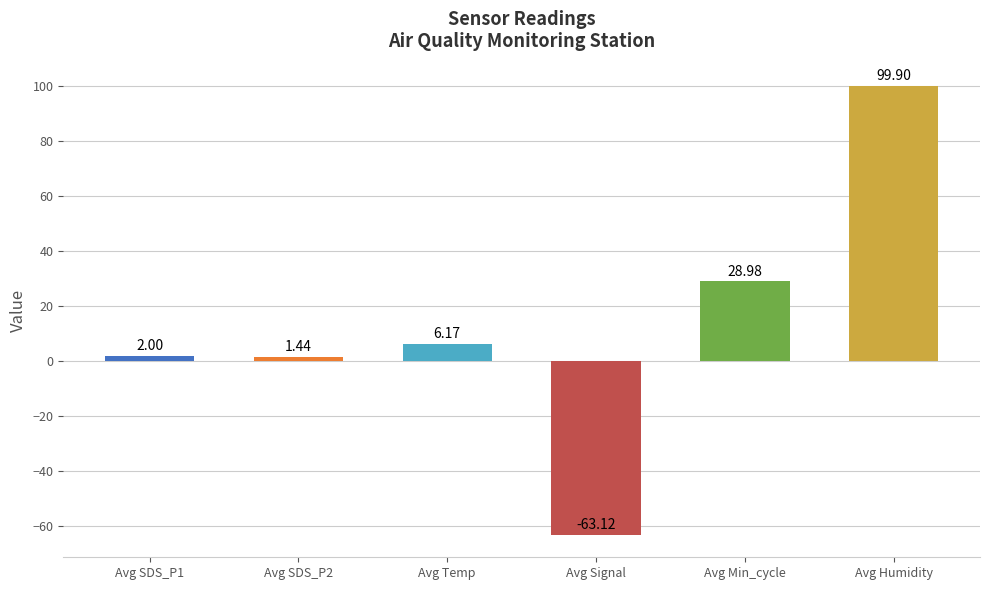

What is the label of the 3rd bar from the right?

Avg Signal